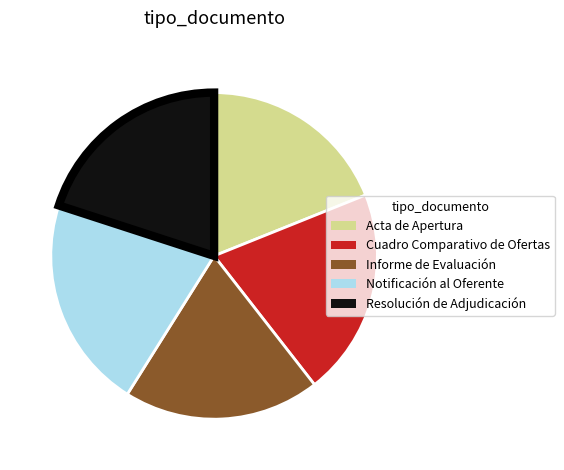

What is the smallest slice in the pie chart?

Acta de Apertura